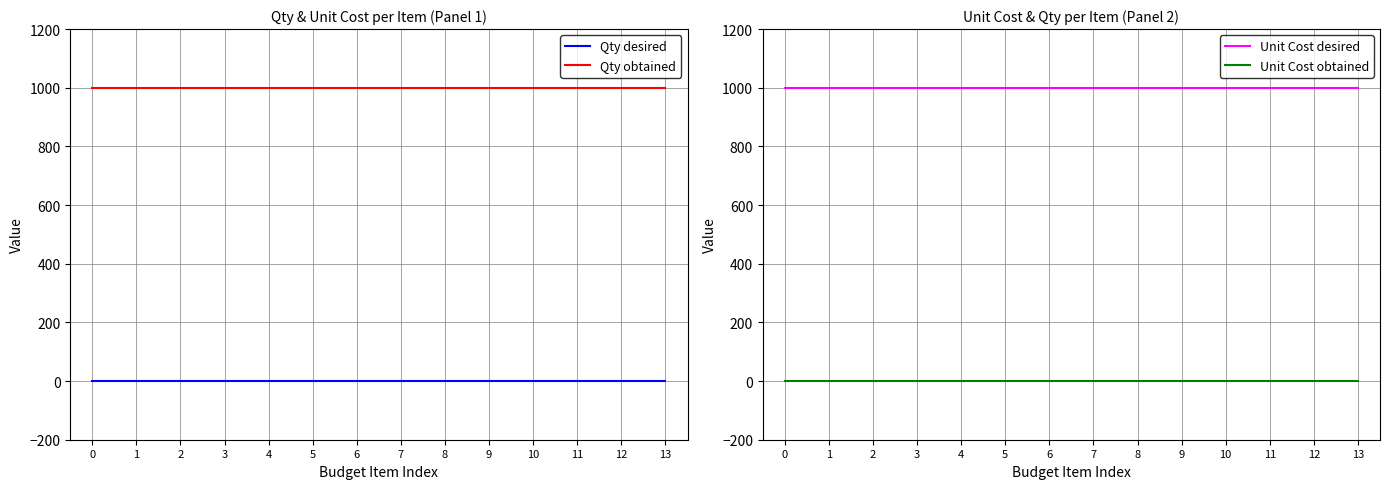

Which series has the widest spread of values?

Qty desired